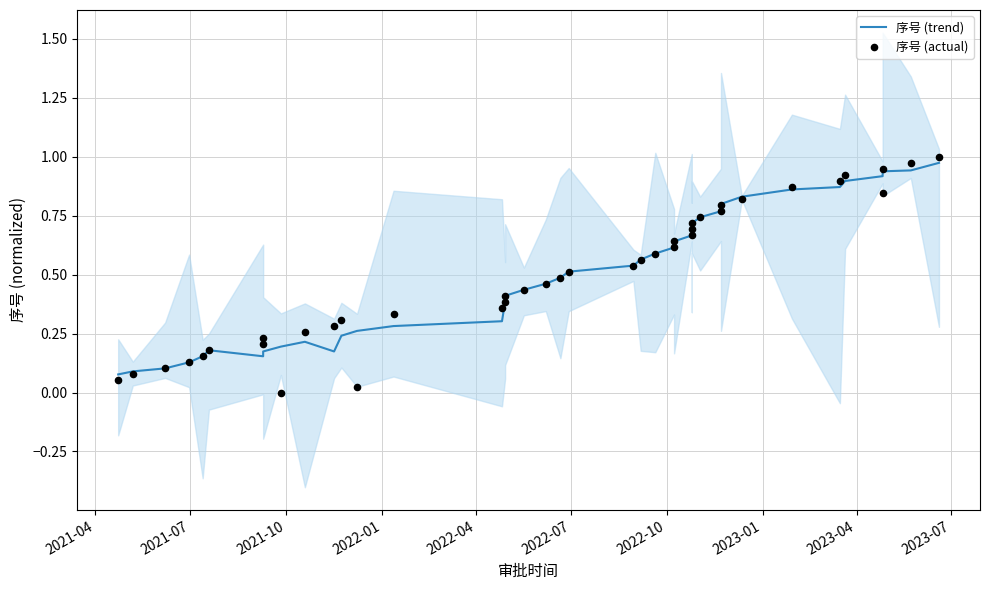

Which series reaches the minimum Y coordinate?

序号 (actual)